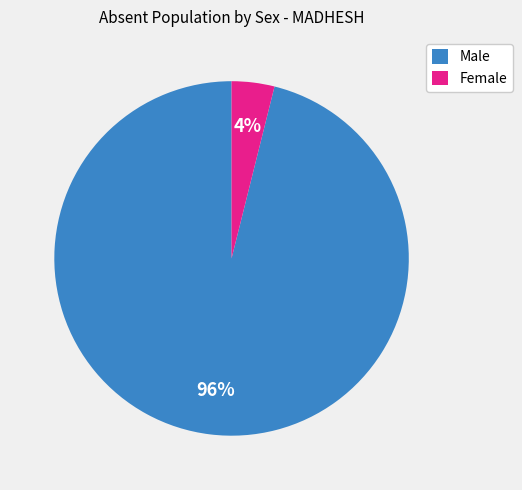

Which slice is the smallest?

Female